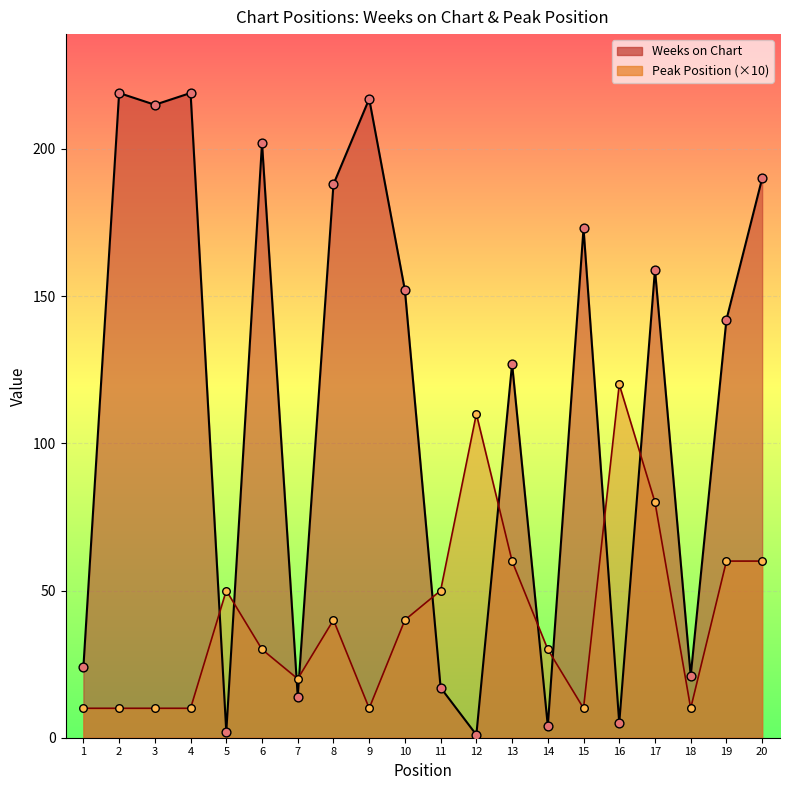

Which series has the largest total across all categories?

Weeks on Chart